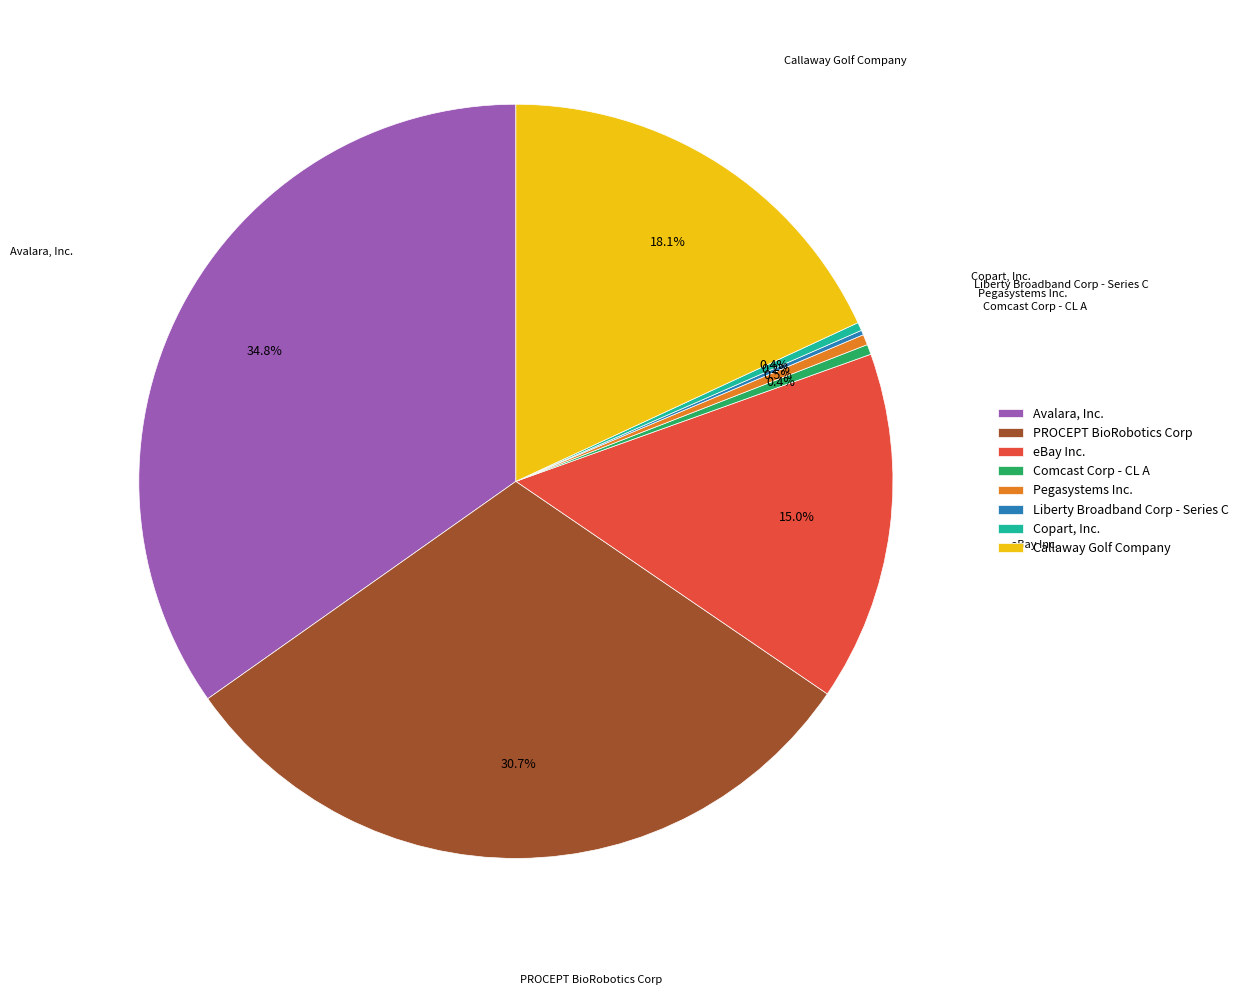

Which category has the biggest portion of the pie?

Avalara, Inc.